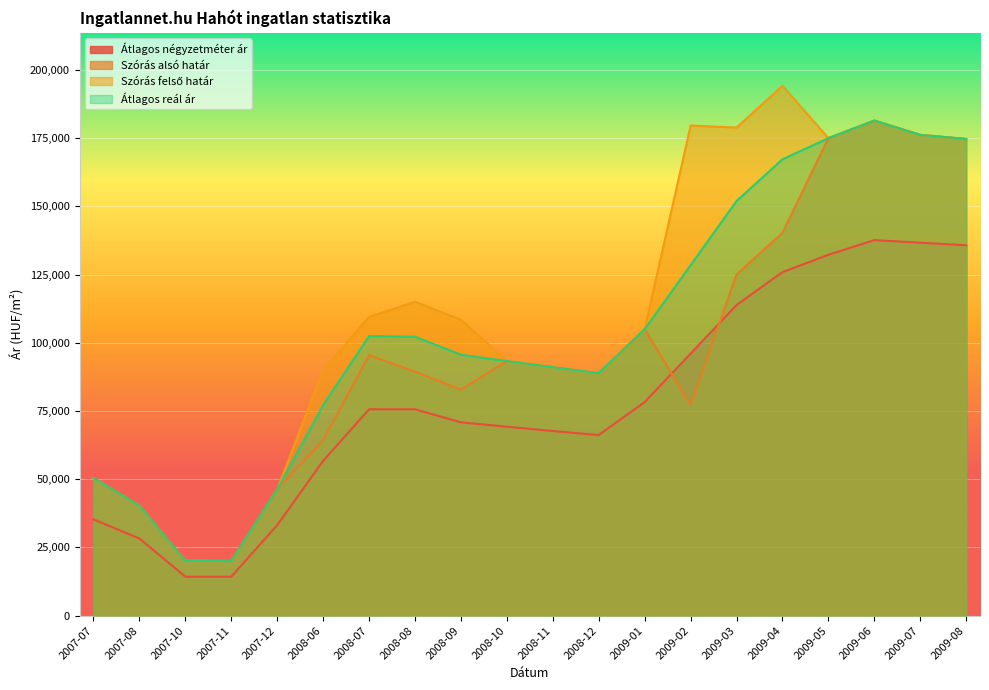

Reading right to left, list all the values displayed in this chart.

Átlagos négyzetméter ár: 2009-08=135714	2009-07=136666	2009-06=137619	2009-05=132226	2009-04=125880	2009-03=113814	2009-02=96028	2009-01=78242	2008-12=66176	2008-11=67647	2008-10=69239	2008-09=70831	2008-08=75618	2008-07=75618	2008-06=56729	2007-12=33174	2007-11=14285	2007-10=14285	2007-08=28273	2007-07=35268
Szórás alsó határ: 2009-08=174676	2009-07=176157	2009-06=181401	2009-05=174970	2009-04=140303	2009-03=125004	2009-02=77225	2009-01=104947	2008-12=88844	2008-11=91040	2008-10=93267	2008-09=82820	2008-08=89407	2008-07=95454	2008-06=64349	2007-12=46264	2007-11=20029	2007-10=20131	2007-08=40331	2007-07=50521
Szórás felső határ: 2009-08=174676	2009-07=176157	2009-06=181401	2009-05=174970	2009-04=194143	2009-03=178844	2009-02=179605	2009-01=104947	2008-12=88844	2008-11=91040	2008-10=93267	2008-09=108410	2008-08=114997	2008-07=109450	2008-06=89939	2007-12=46264	2007-11=20029	2007-10=20131	2007-08=40331	2007-07=50521
Átlagos reál ár: 2009-08=174676	2009-07=176157	2009-06=181401	2009-05=174970	2009-04=167223	2009-03=151924	2009-02=128415	2009-01=104947	2008-12=88844	2008-11=91040	2008-10=93267	2008-09=95615	2008-08=102202	2008-07=102452	2008-06=77144	2007-12=46264	2007-11=20029	2007-10=20131	2007-08=40331	2007-07=50521